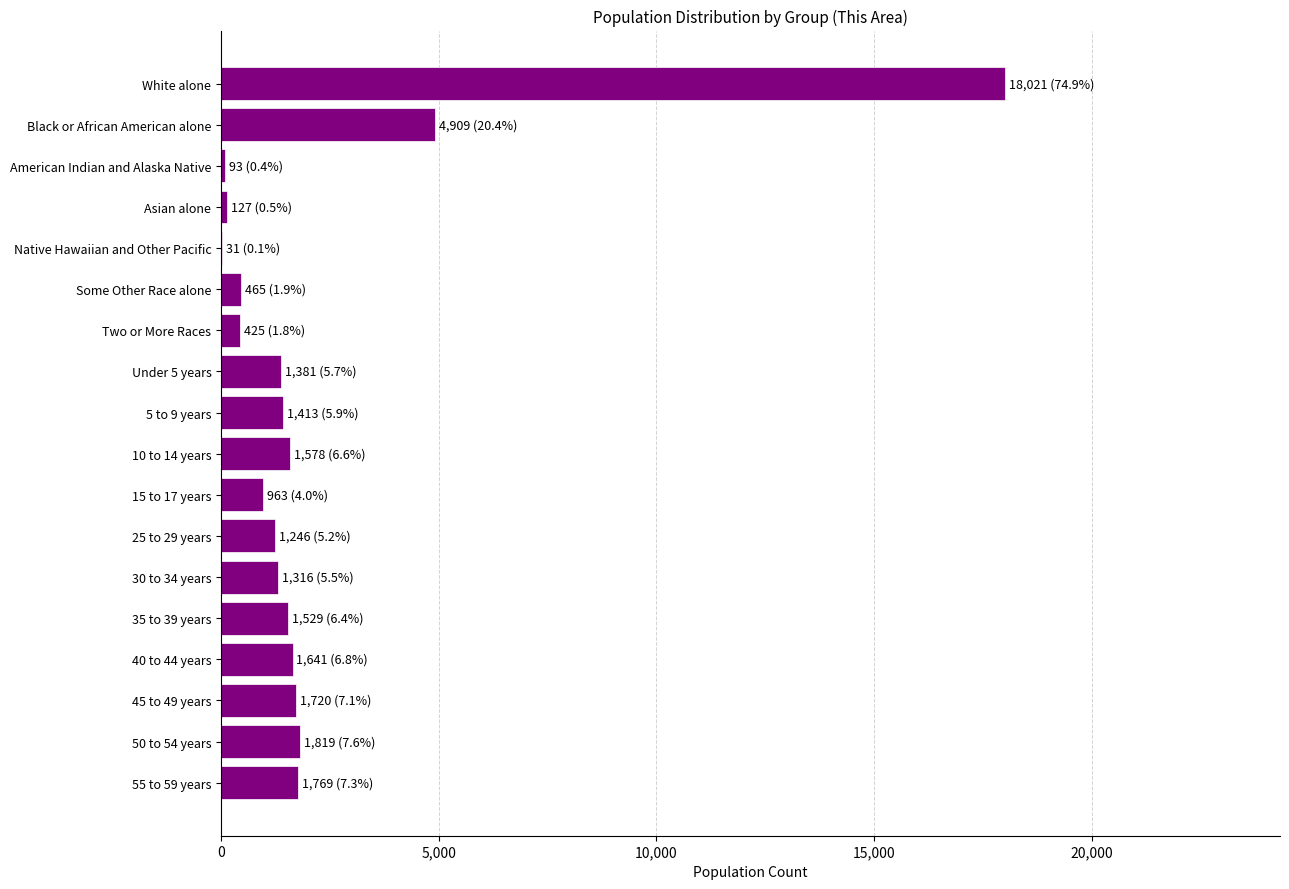

What is the change in value from Black or African American alone to 25 to 29 years?

-3663